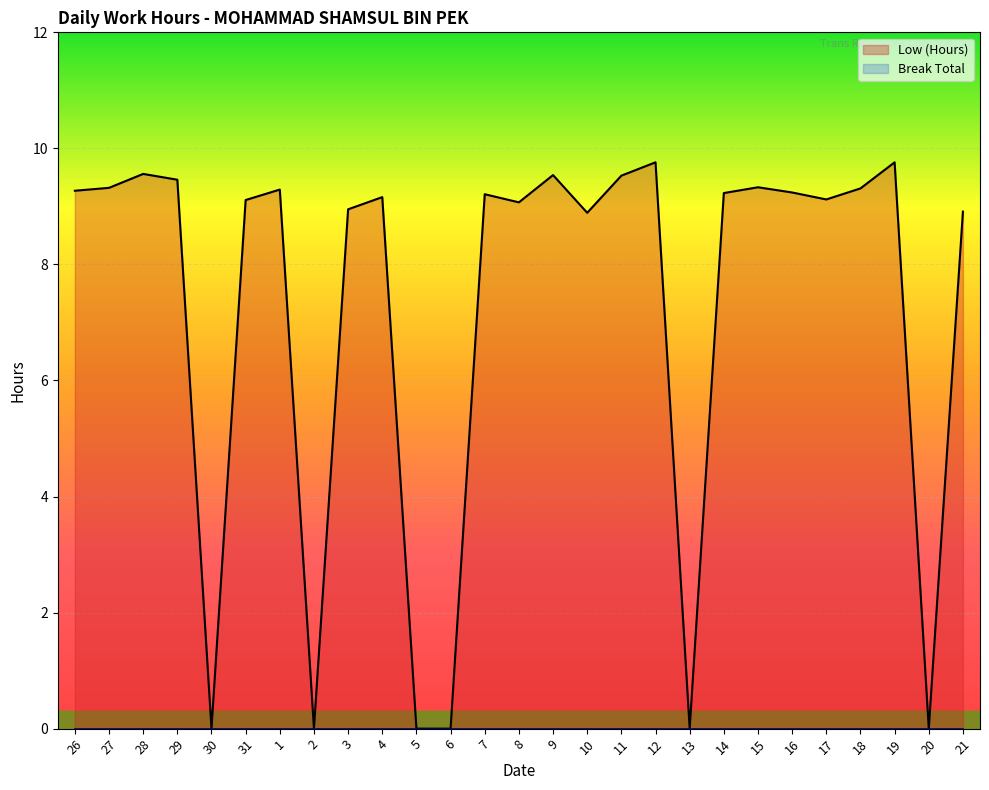

What is the greatest value displayed?

9.8